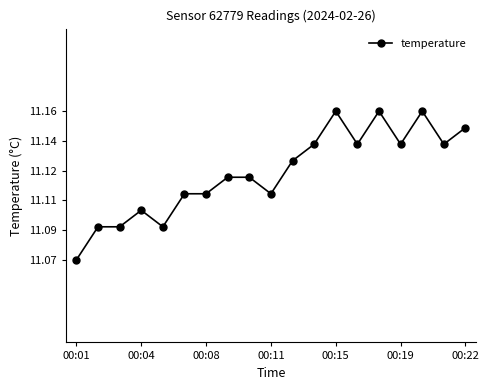

What is the difference between the maximum and minimum values?

0.1